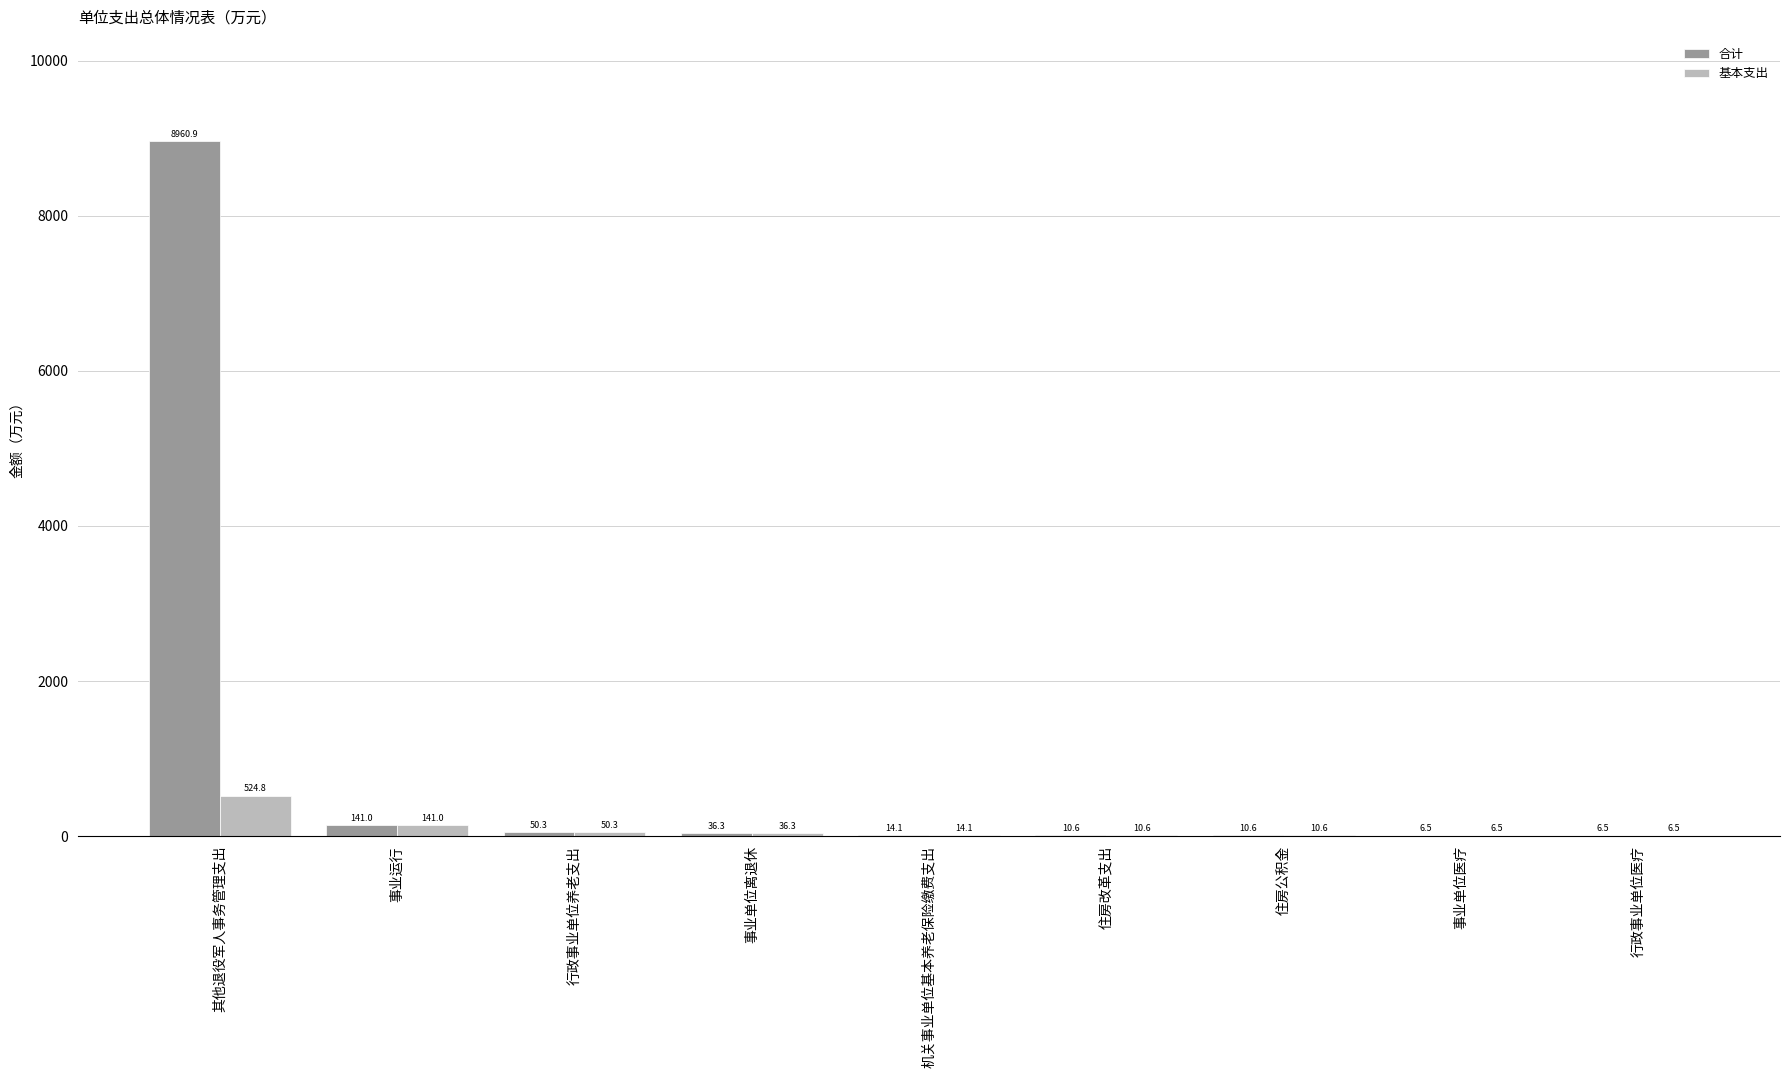

Which label corresponds to the largest value in the chart?

其他退役军人事务管理支出